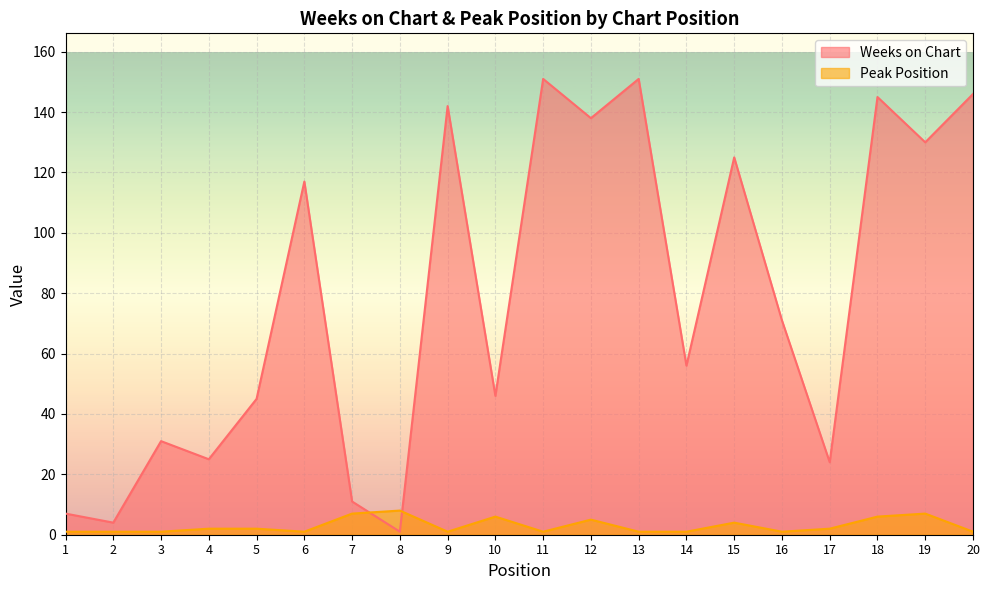

What are all the series names shown in the legend?

Weeks on Chart, Peak Position